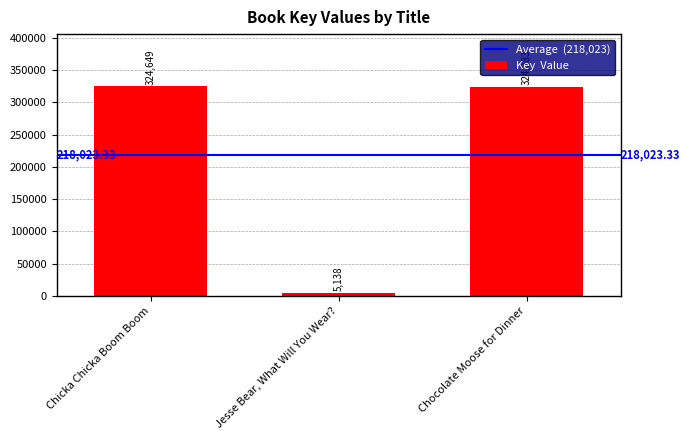

What is the difference between the maximum and minimum values?

319511